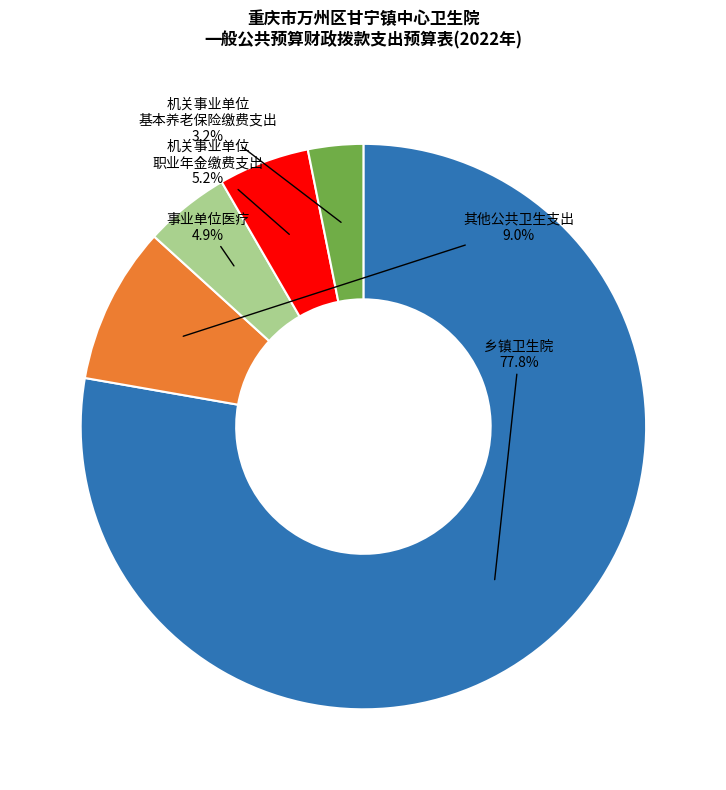

What is the largest slice in the pie chart?

乡镇卫生院